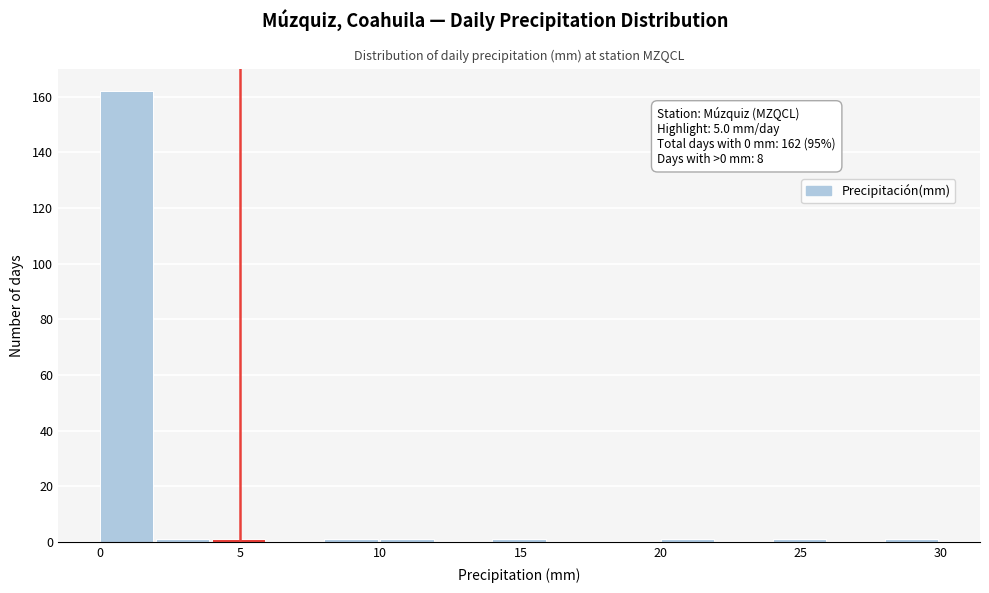

Which range on the x-axis has the tallest bar?

0 to 2